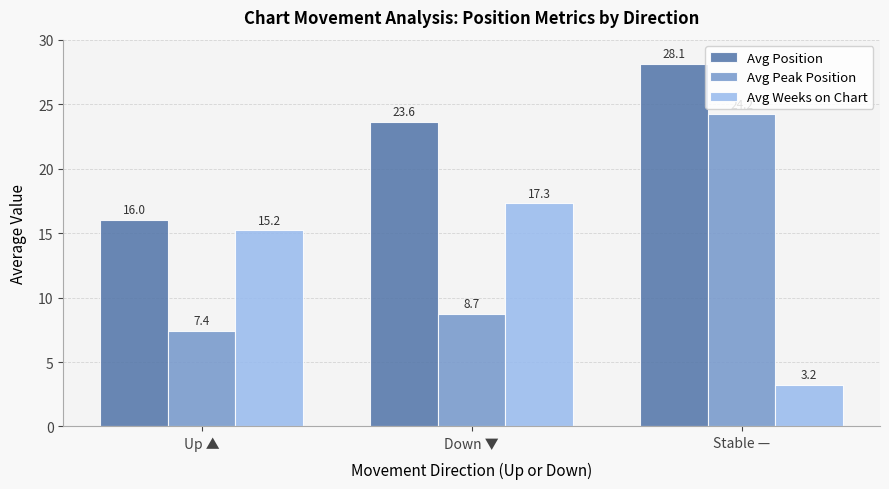

How many data points does each series have?

3